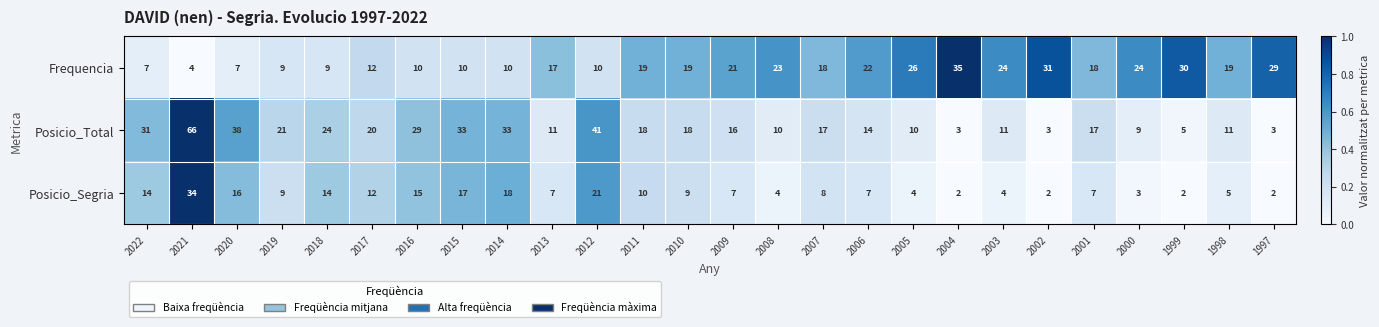

List the series in order of their overall mean, lowest first.

Posicio_Segria, Frequencia, Posicio_Total